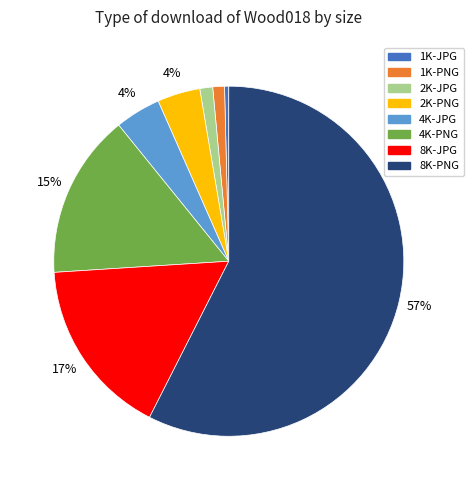

Which category accounts for the majority?

8K-PNG